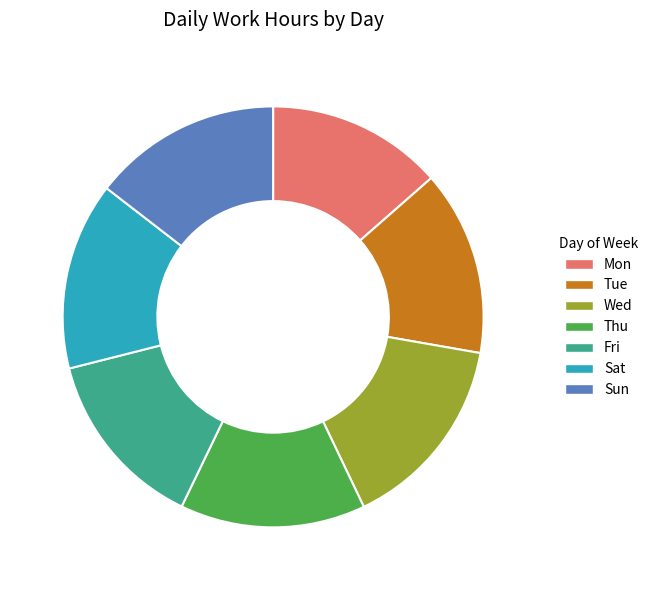

Does Thu represent more than half of the total?

No